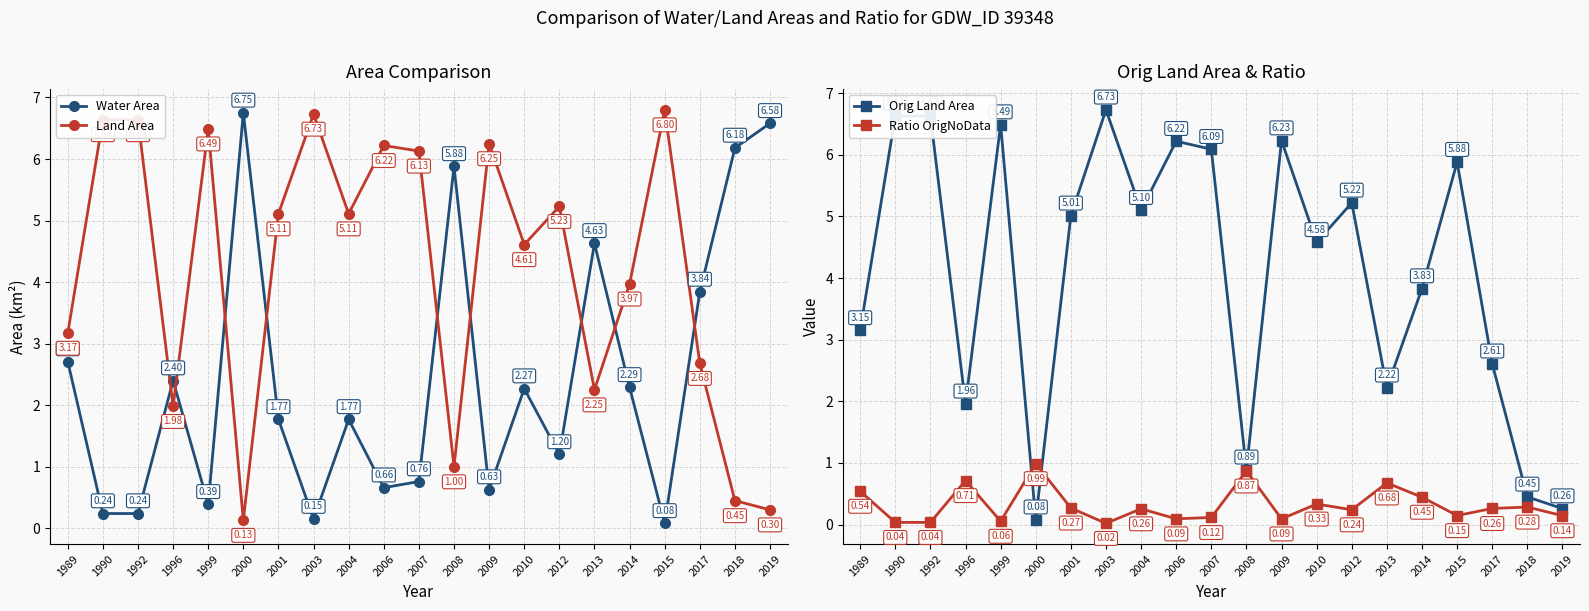

Reading left to right, list all the values displayed in this chart.

Water Area: 1989=2.7	1990=0.2	1992=0.2	1996=2.4	1999=0.4	2000=6.8	2001=1.8	2003=0.1	2004=1.8	2006=0.7	2007=0.8	2008=5.9	2009=0.6	2010=2.3	2012=1.2	2013=4.6	2014=2.3	2015=0.1	2017=3.8	2018=6.2	2019=6.6
Land Area: 1989=3.2	1990=6.6	1992=6.6	1996=2.0	1999=6.5	2000=0.1	2001=5.1	2003=6.7	2004=5.1	2006=6.2	2007=6.1	2008=1.0	2009=6.2	2010=4.6	2012=5.2	2013=2.2	2014=4.0	2015=6.8	2017=2.7	2018=0.5	2019=0.3
Orig Land Area: 1989=3.1	1990=6.6	1992=6.6	1996=2.0	1999=6.5	2000=0.1	2001=5.0	2003=6.7	2004=5.1	2006=6.2	2007=6.1	2008=0.9	2009=6.2	2010=4.6	2012=5.2	2013=2.2	2014=3.8	2015=5.9	2017=2.6	2018=0.5	2019=0.3
Ratio OrigNoData: 1989=0.5	1990=0.0	1992=0.0	1996=0.7	1999=0.1	2000=1.0	2001=0.3	2003=0.0	2004=0.3	2006=0.1	2007=0.1	2008=0.9	2009=0.1	2010=0.3	2012=0.2	2013=0.7	2014=0.4	2015=0.1	2017=0.3	2018=0.3	2019=0.1